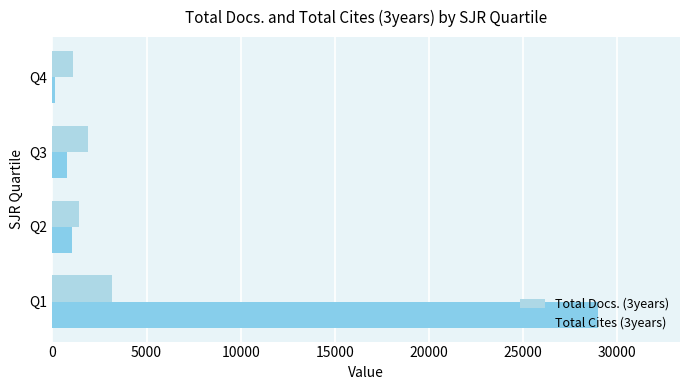

How many data points in Total Cites (3years) are less than 1038?

2